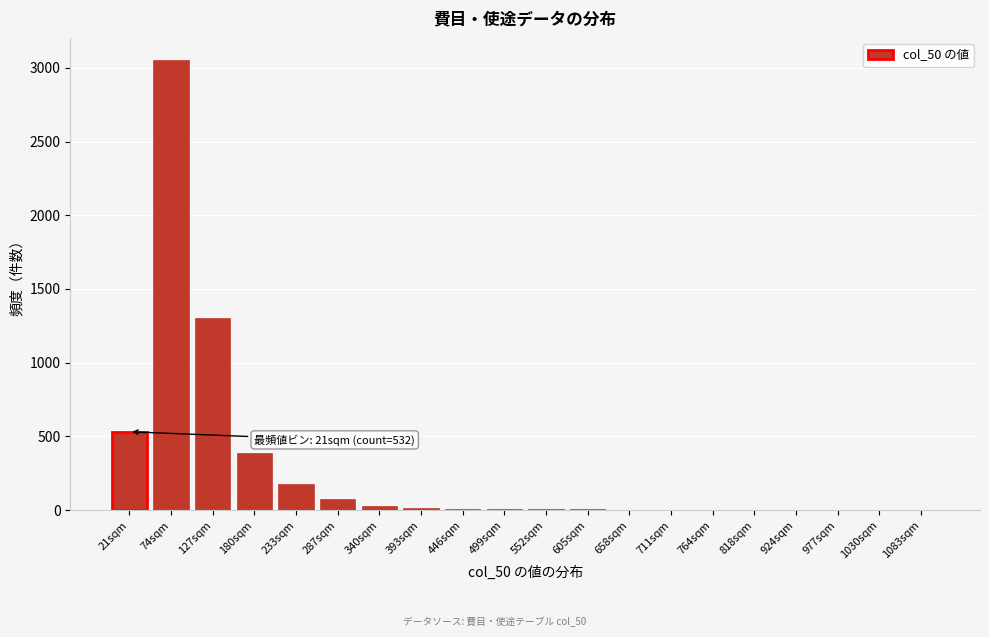

The chart shows a value of 8 at 499sqm. True or false?

True